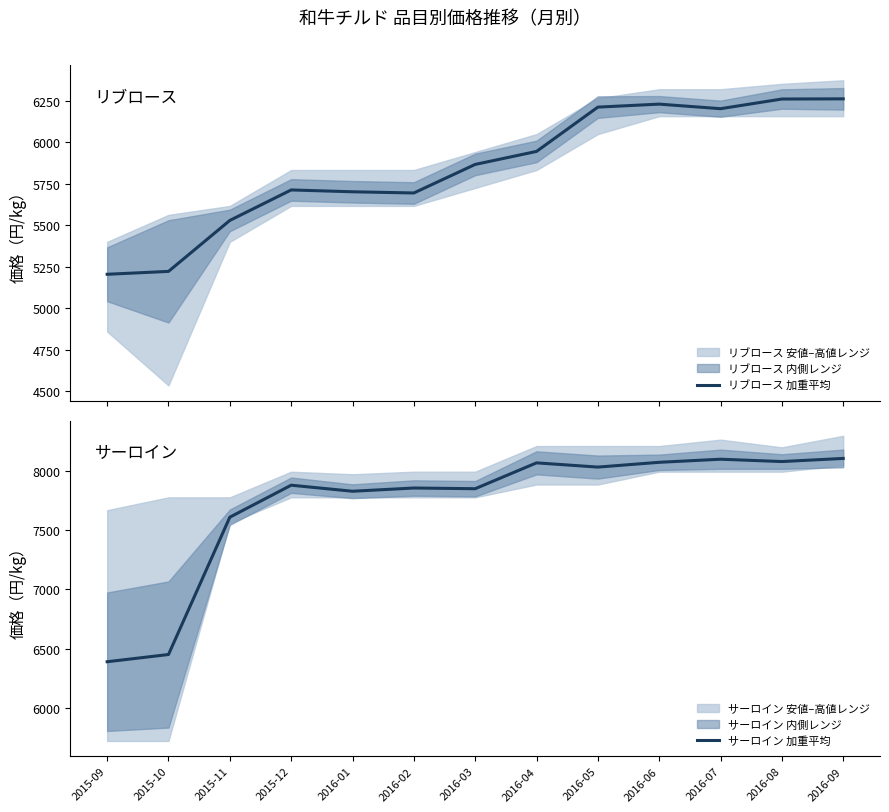

What is the sum of all サーロイン 加重平均 values?

100308.1